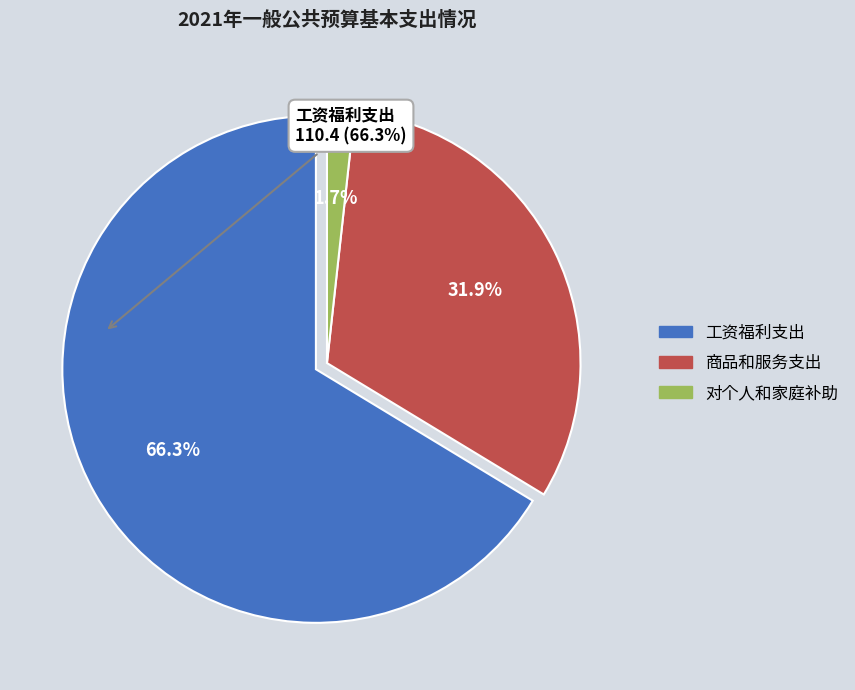

Which slice is the largest?

工资福利支出